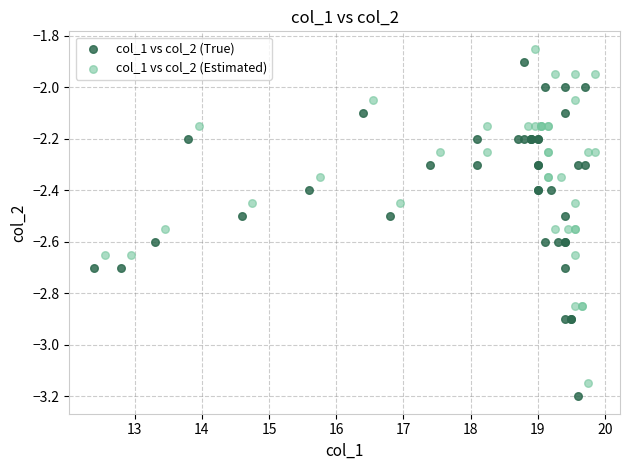

What are all the series names shown in the legend?

col_1 vs col_2 (True), col_1 vs col_2 (Estimated)